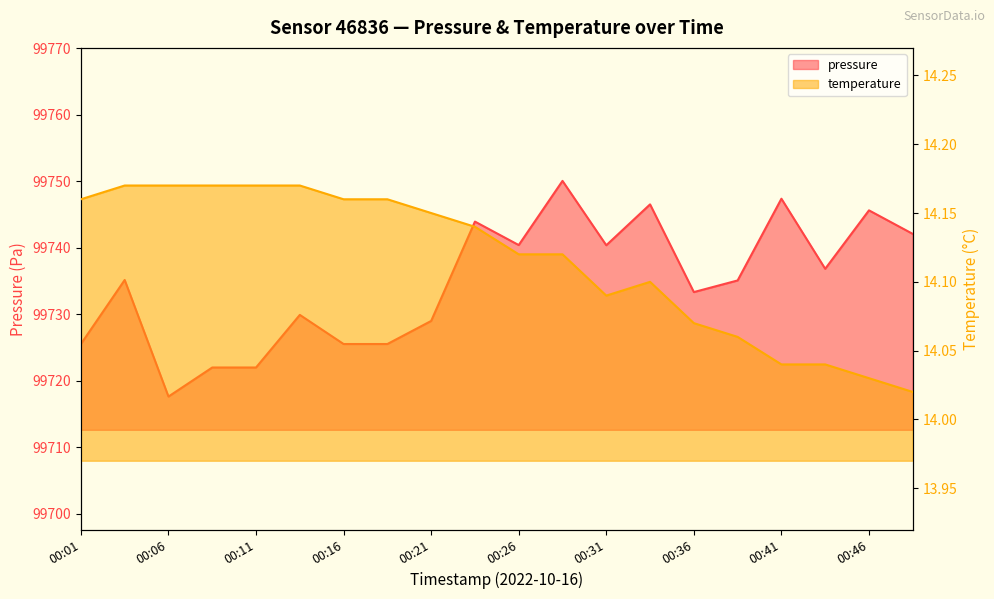

Where is the first local maximum for pressure?

00:03